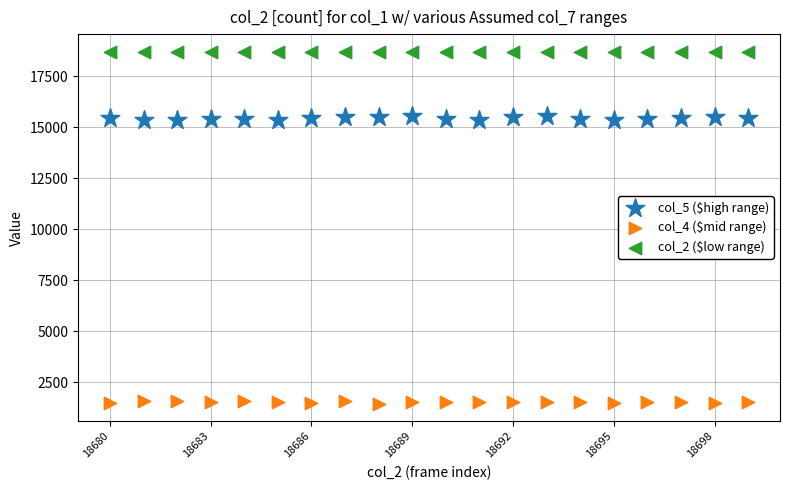

Across all data points, what is the range of X values (max minus min)?

19